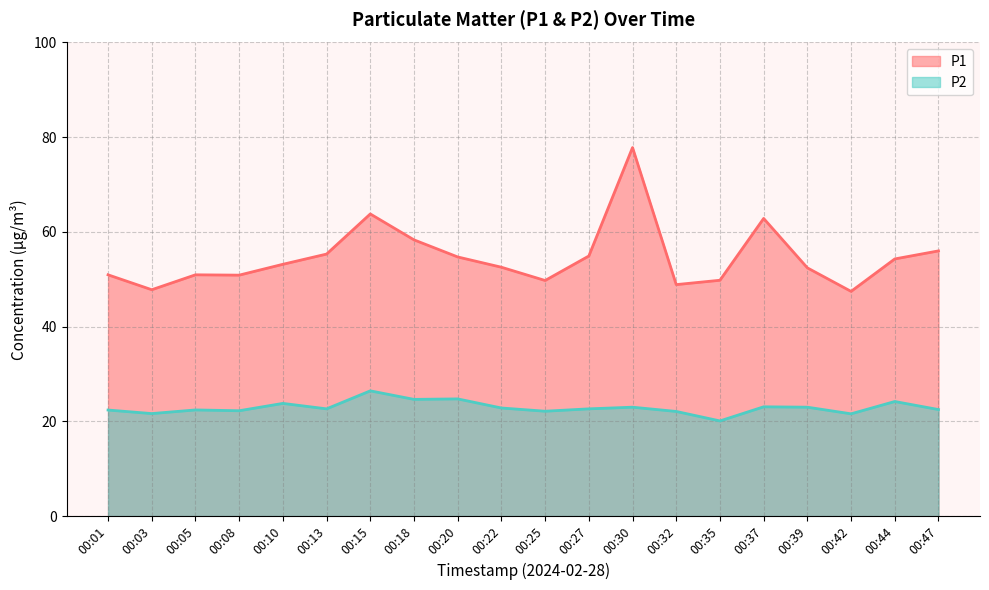

Rank the series by their average value, from lowest to highest.

P2, P1